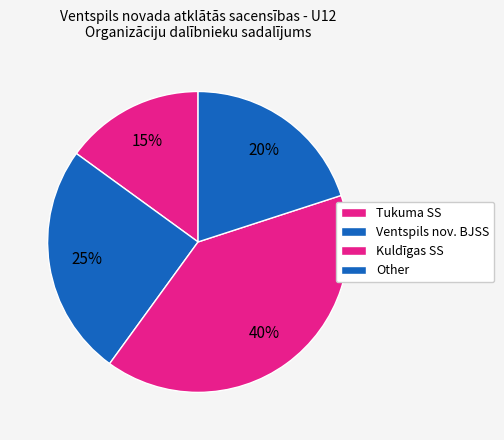

How many slices are in this pie chart?

4